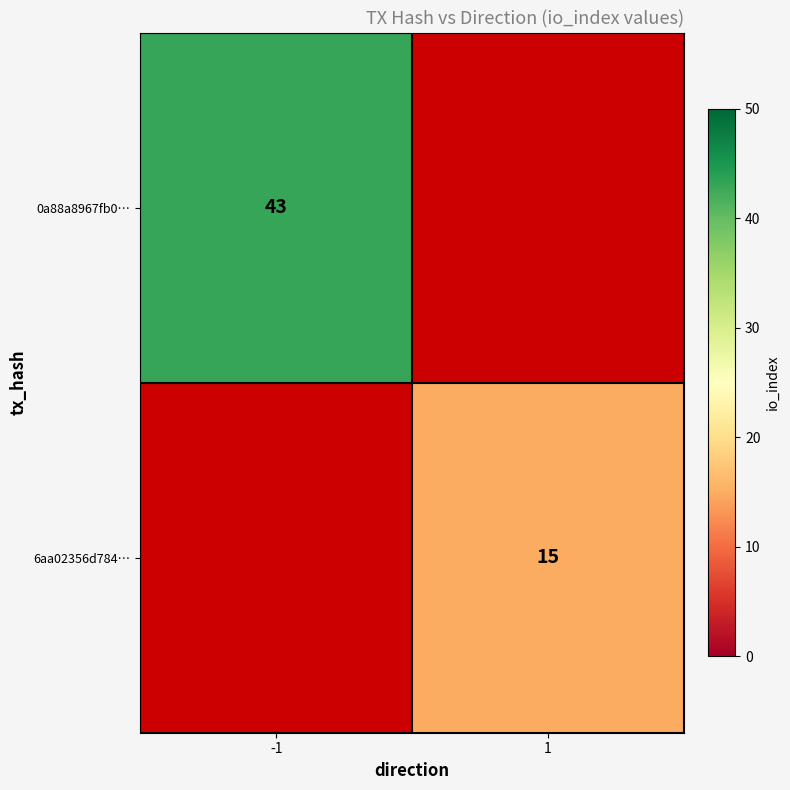

At how many categories does at least one series exceed 42?

1